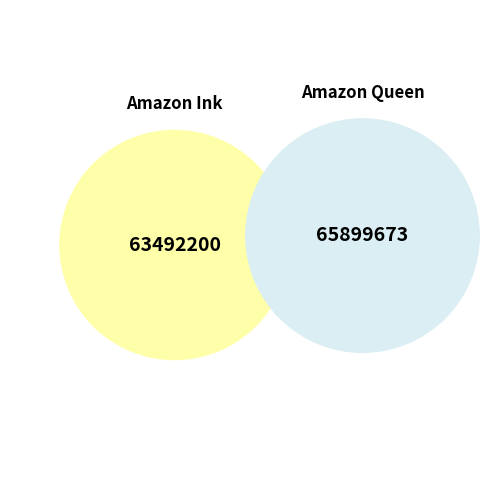

Between Amazon Ink and Amazon Queen, which is larger?

Amazon Queen